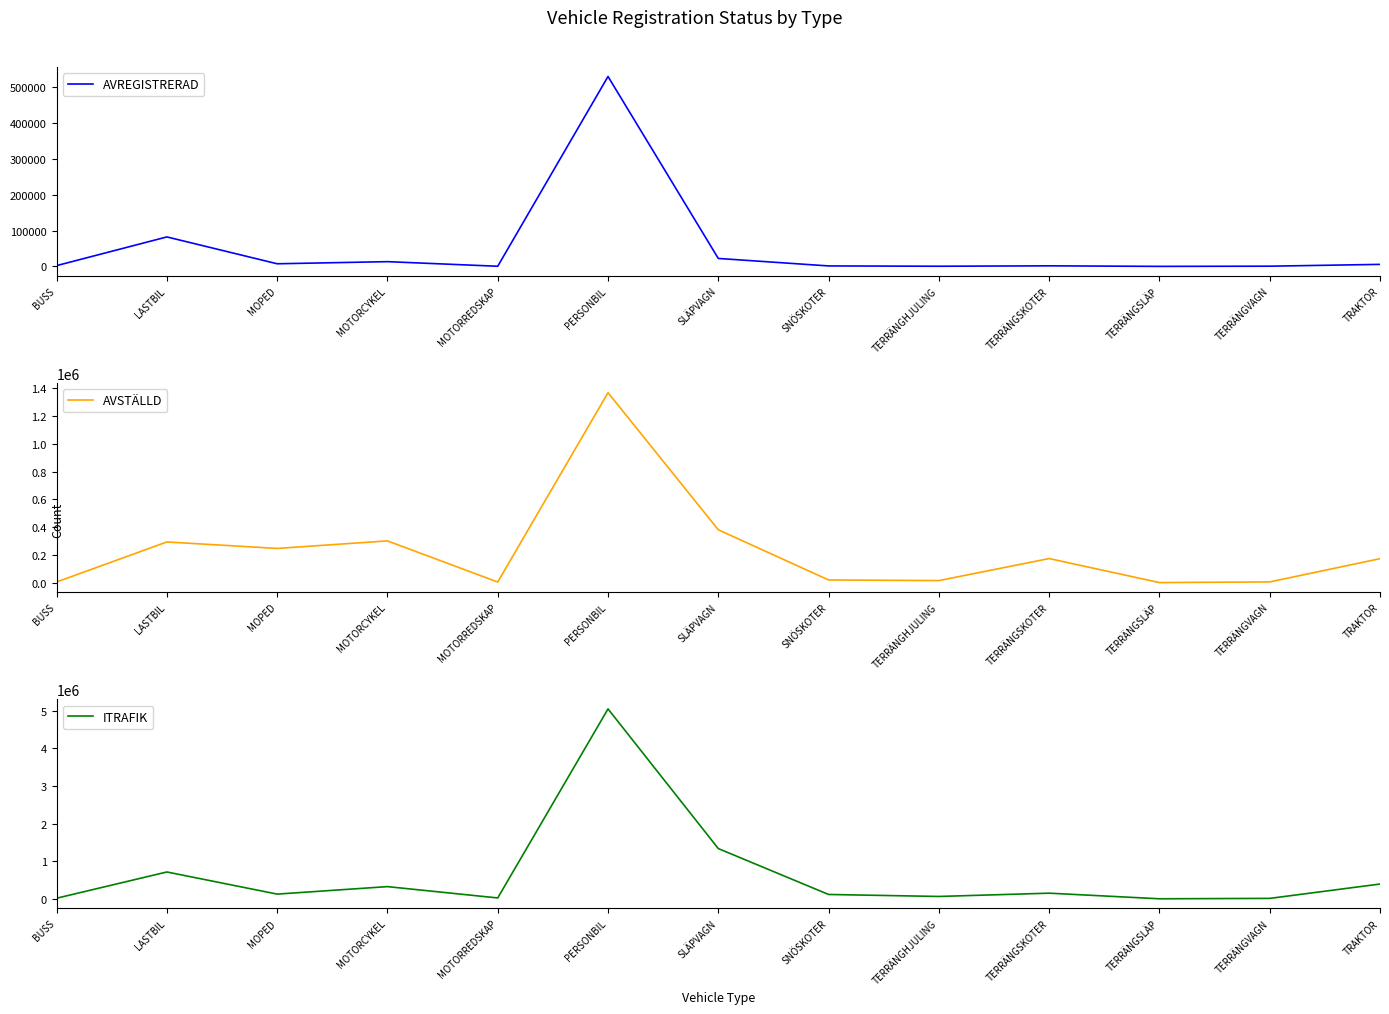

What is the sum of the AVREGISTRERAD values at TERRÄNGHJULING and TERRÄNGVAGN?

927